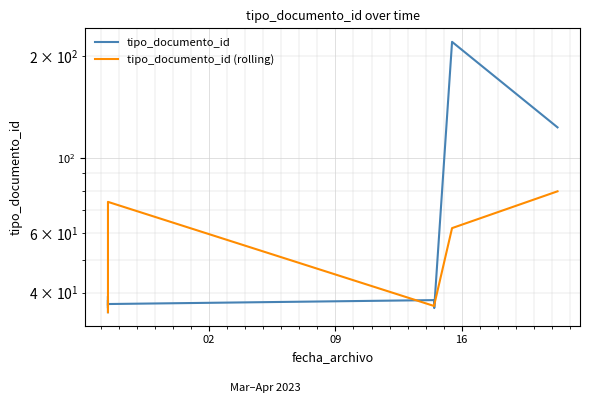

The value of tipo_documento_id (rolling) at 5 is 11.1. True or false?

False